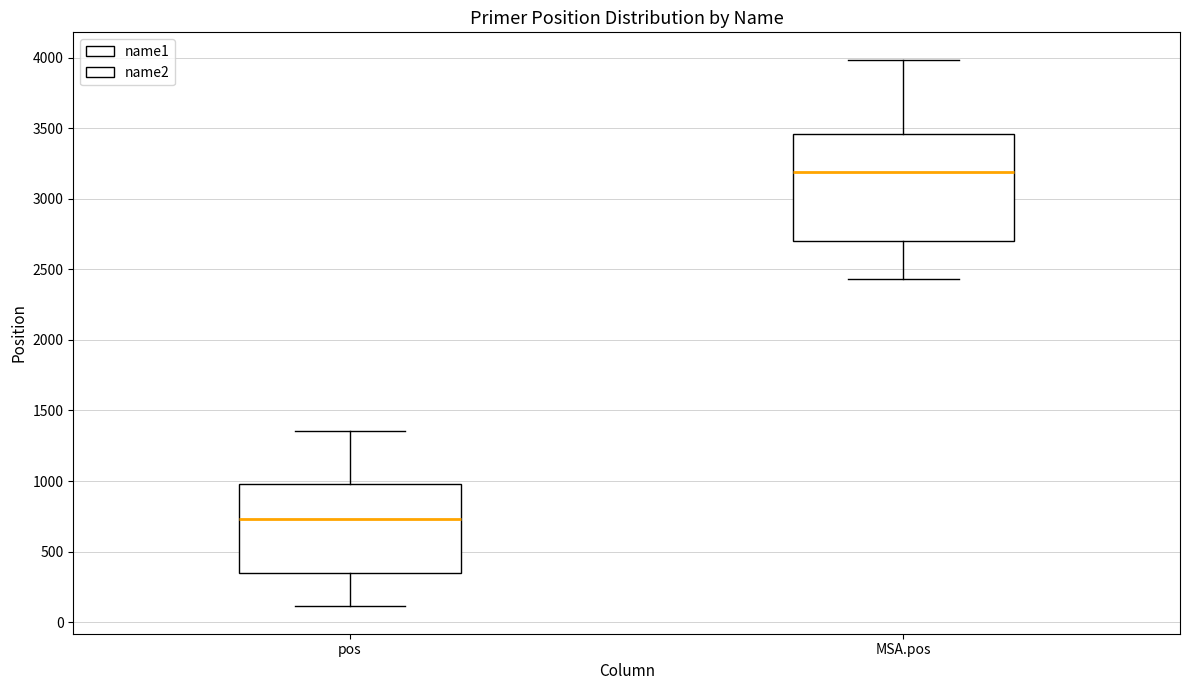

Reading left to right, transcribe this box plot: for each box, give where its median line is, the range the box spans, and where its two whiskers end, as read against the y-axis. The values are not printed on the chart, so give them approximately, as read against the axis.

pos: median 750, box 350 to 1000, whiskers 100 to 1350
MSA.pos: median 3200, box 2700 to 3450, whiskers 2450 to 4000